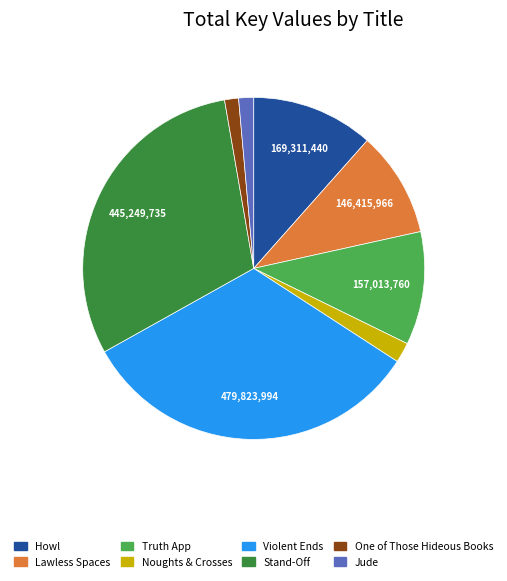

Is the sum of Truth App and Lawless Spaces greater than half?

No